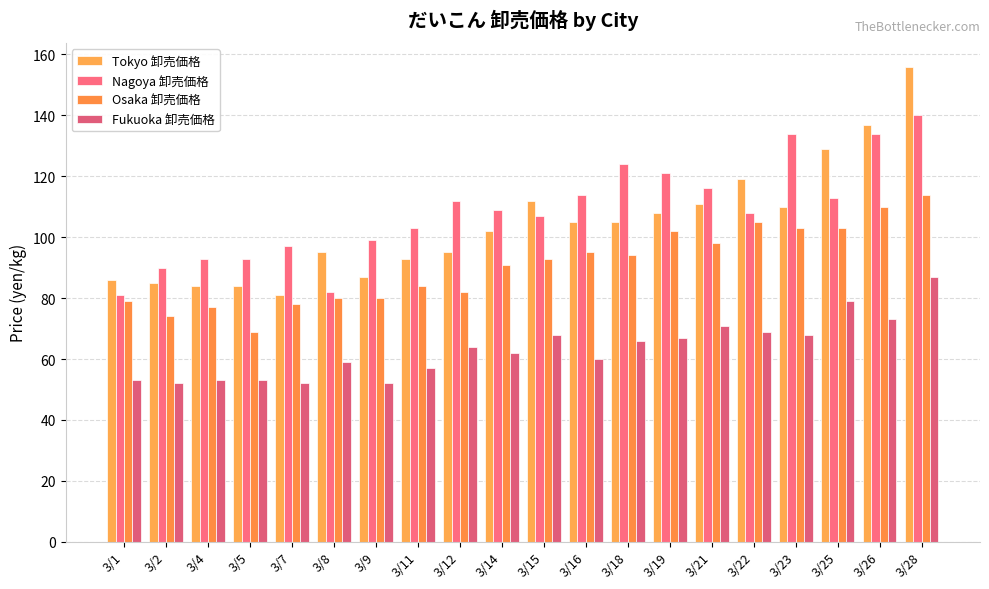

How many data points does each series have?

20